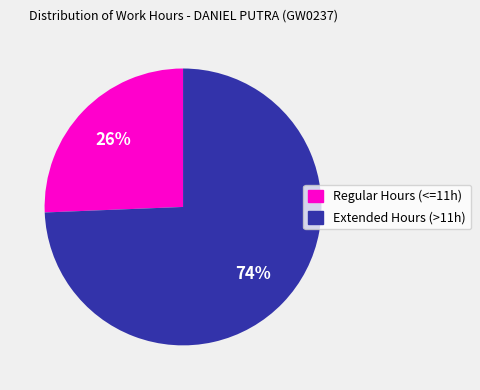

Count the number of slices in the pie.

2